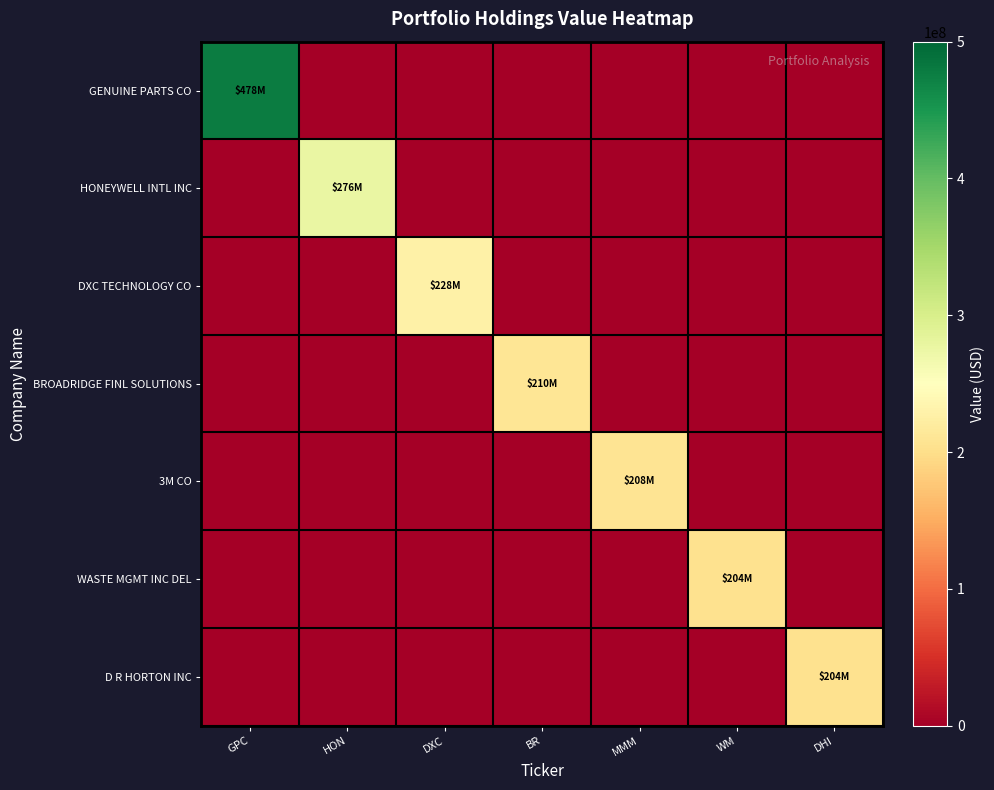

Which series changed the most between BR and WM?

BROADRIDGE FINL SOLUTIONS